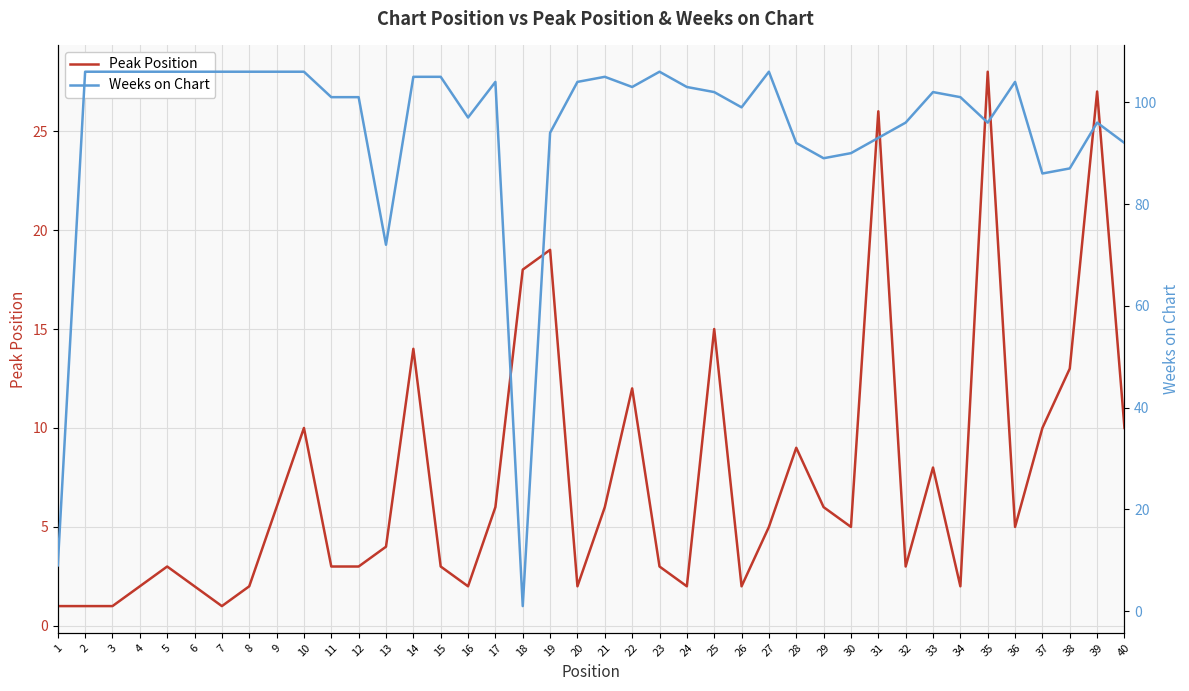

Does the chart display data point markers on the line(s)?

No